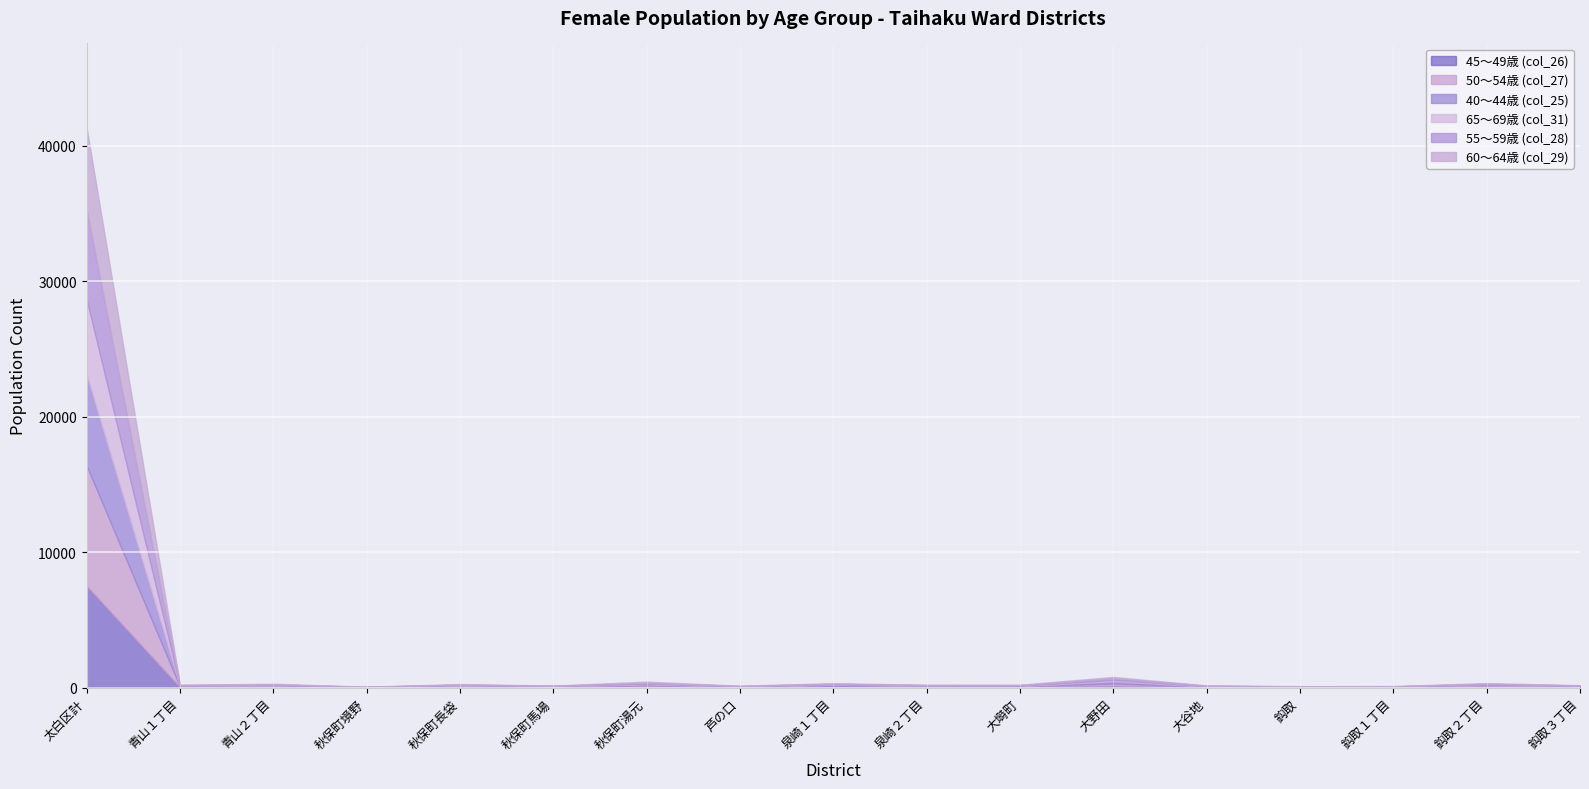

Between which two adjacent categories do 60～64歳 (col_29) and 65～69歳 (col_31) first intersect?

太白区計 and 青山１丁目